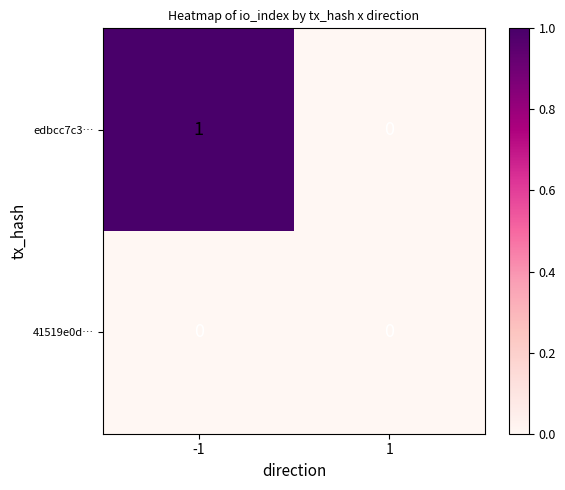

Rank the series by their average value, from highest to lowest.

edbcc7c3…, 41519e0d…